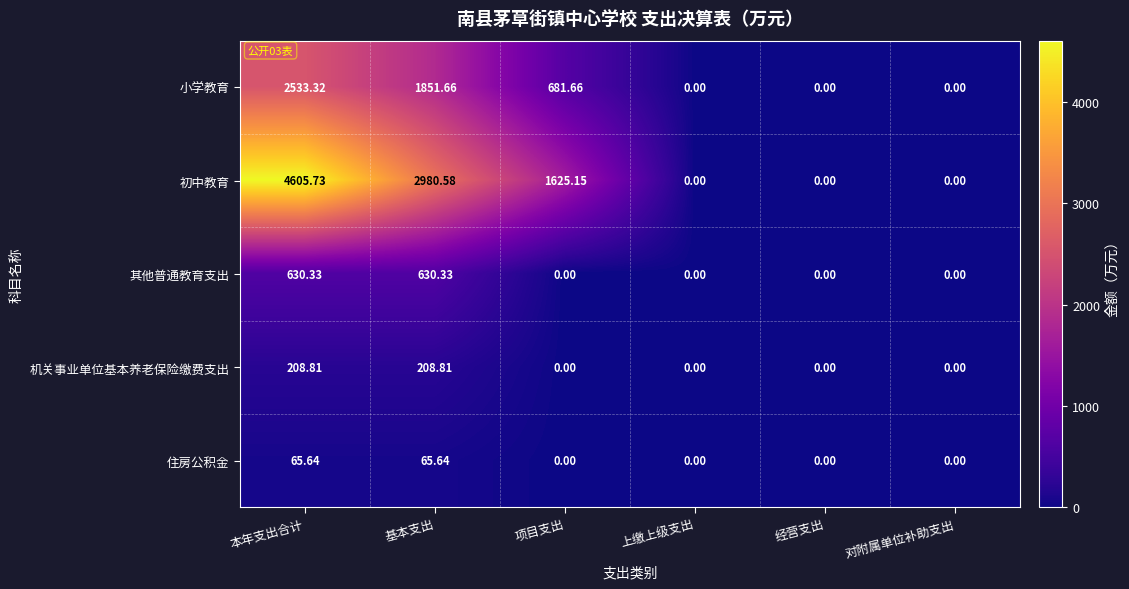

Where does the 小学教育 series first go above 681?

本年支出合计